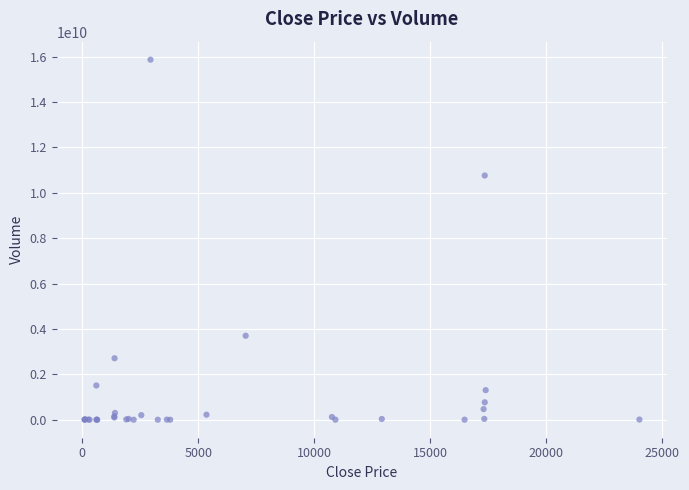

What Y value in the scatter plot is closest to 7933089134?

10760951910